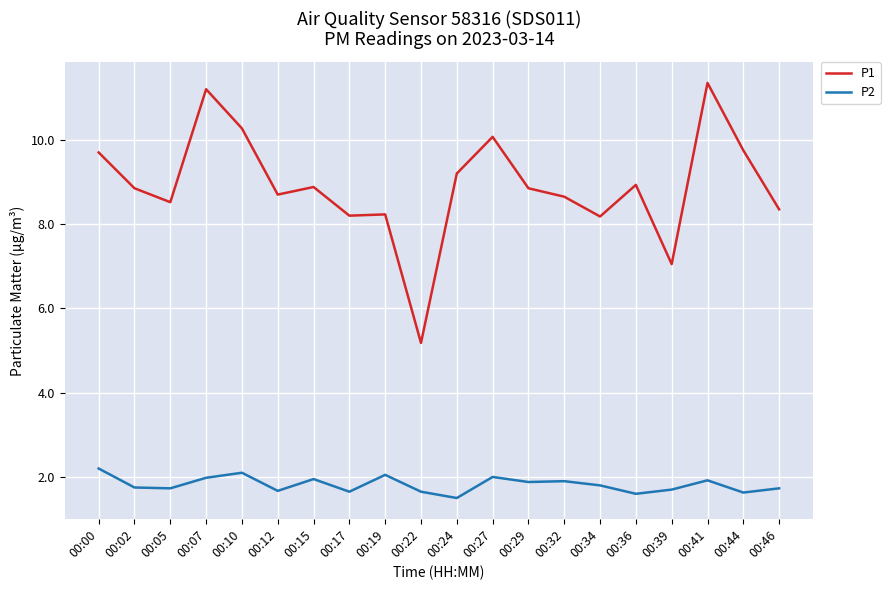

What is the difference between the highest and lowest values at 00:05?

6.8